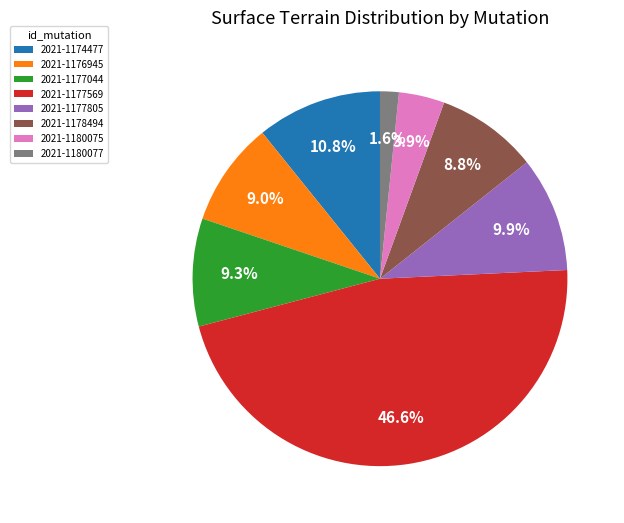

Does any single category account for the majority?

No